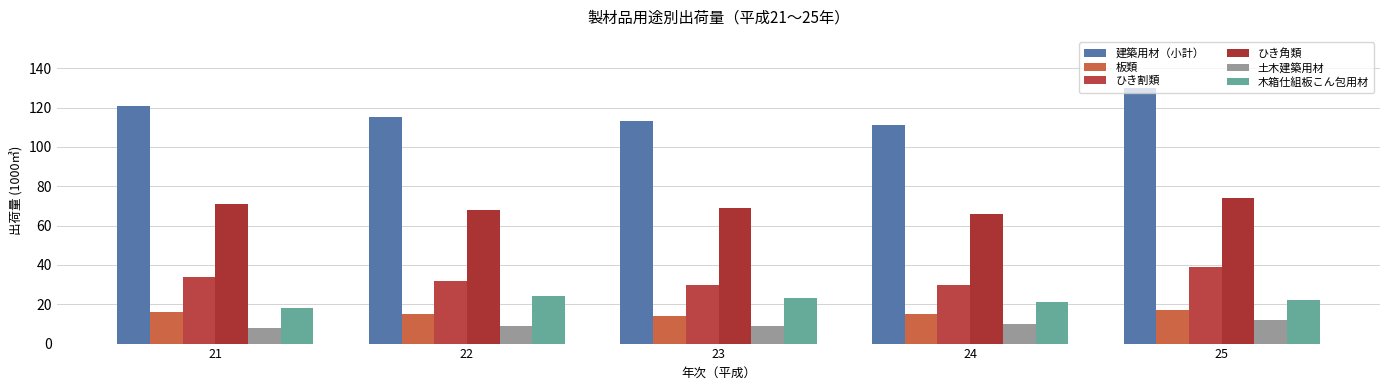

How many bars are there in total?

30